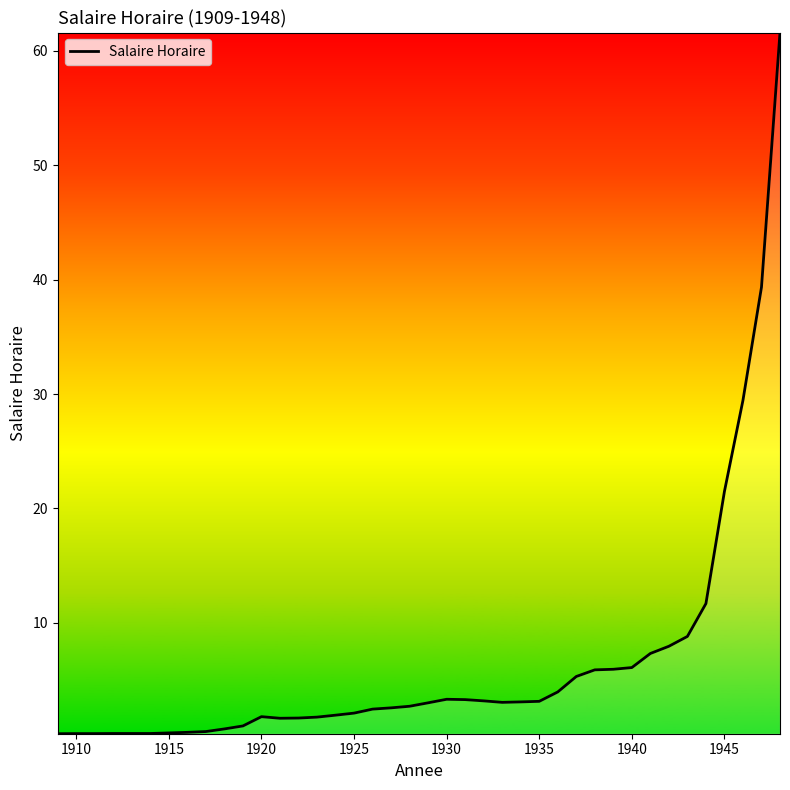

Is this an area chart (filled region under the line)?

Yes